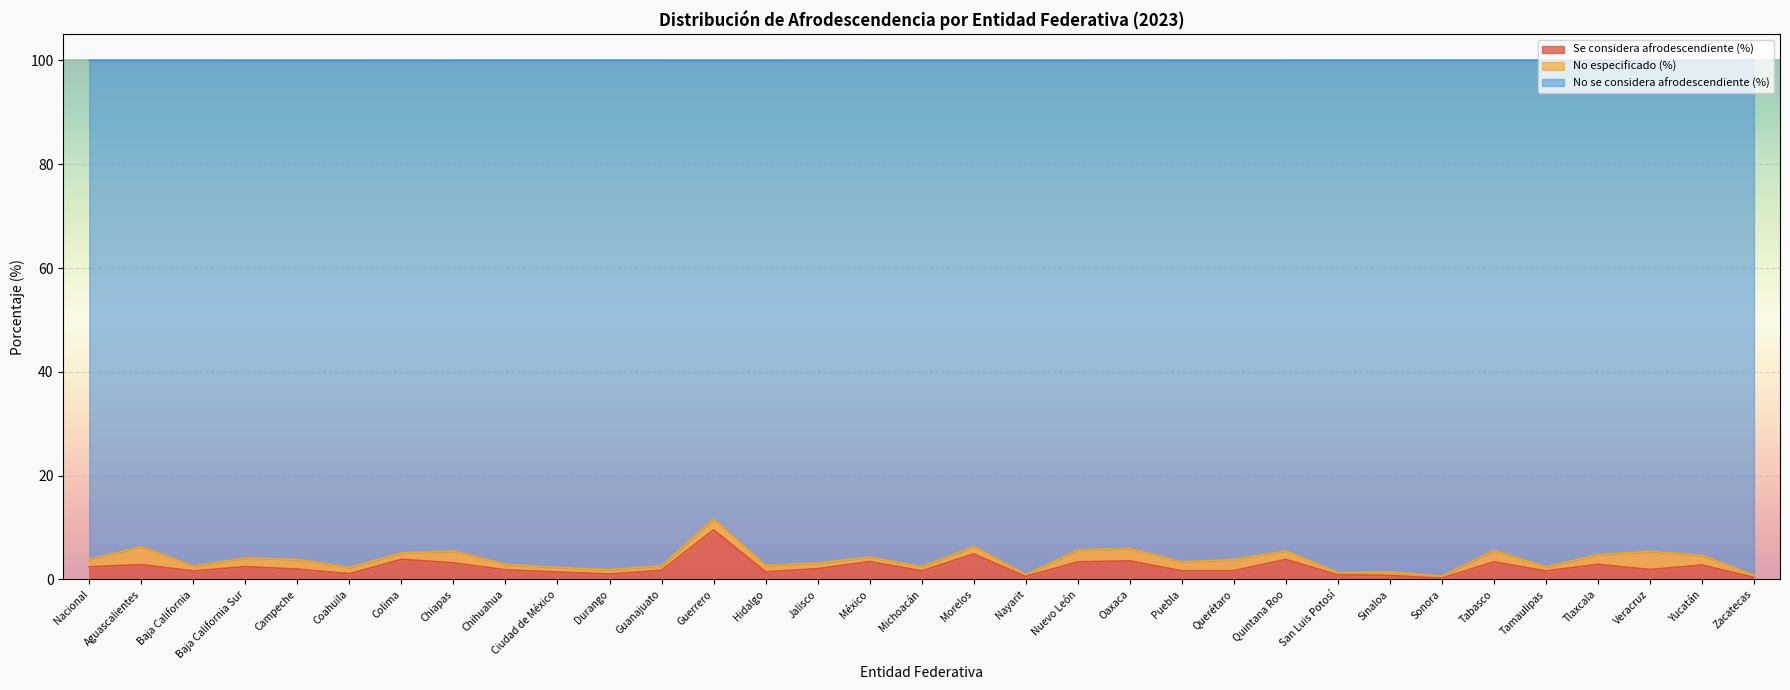

The value of Se considera afrodescendiente (%) at Yucatán is 2.8. True or false?

True